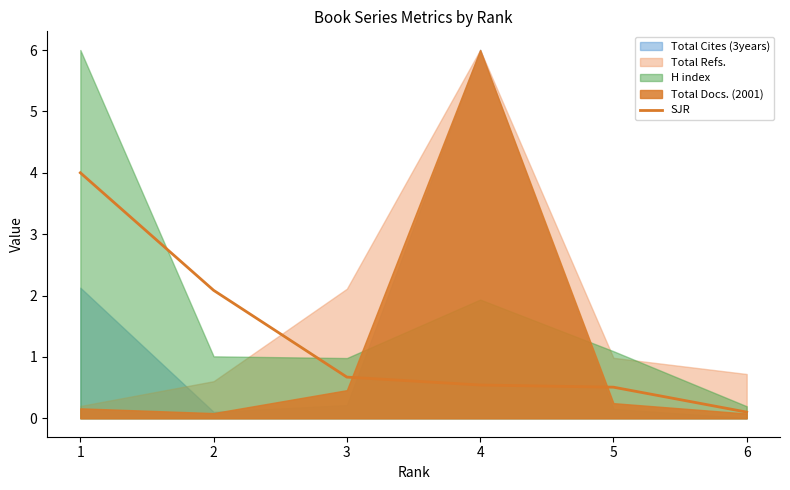

How many data points does each series have?

6